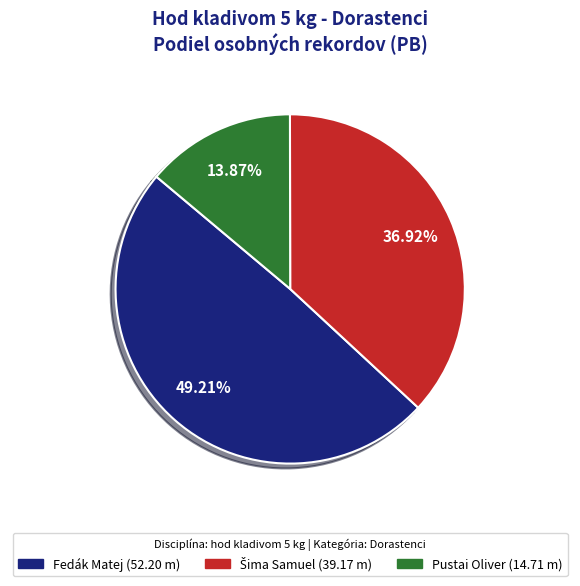

To the nearest percent, what is the difference between the largest and smallest slice percentages?

35%